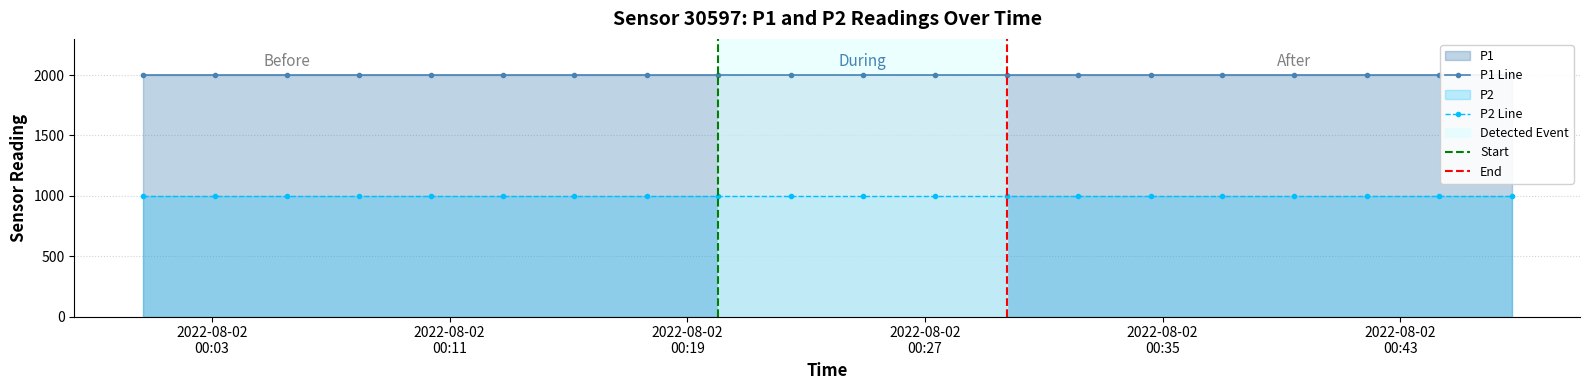

Rank the series at 2 from lowest to highest value.

P2, P1